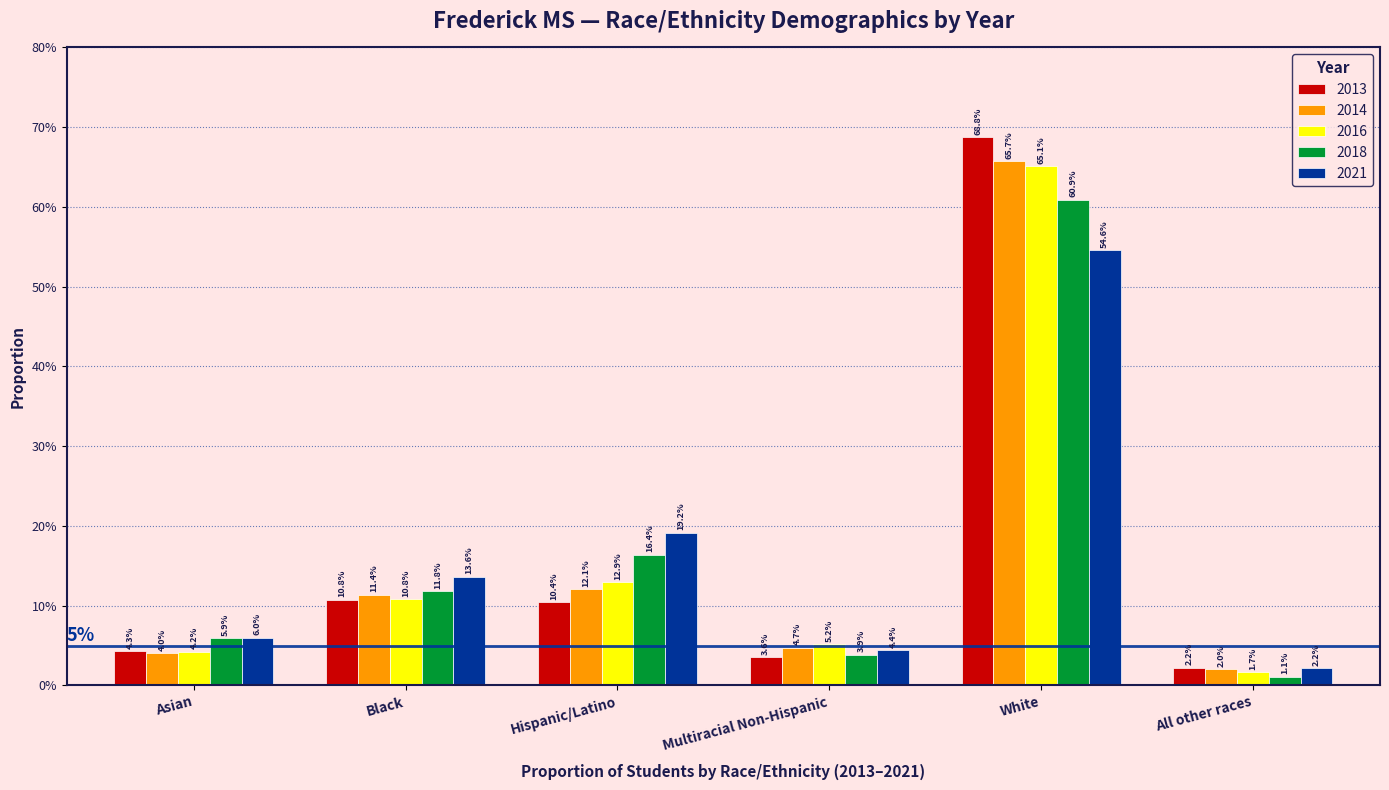

Does the chart contain stacked bars?

No